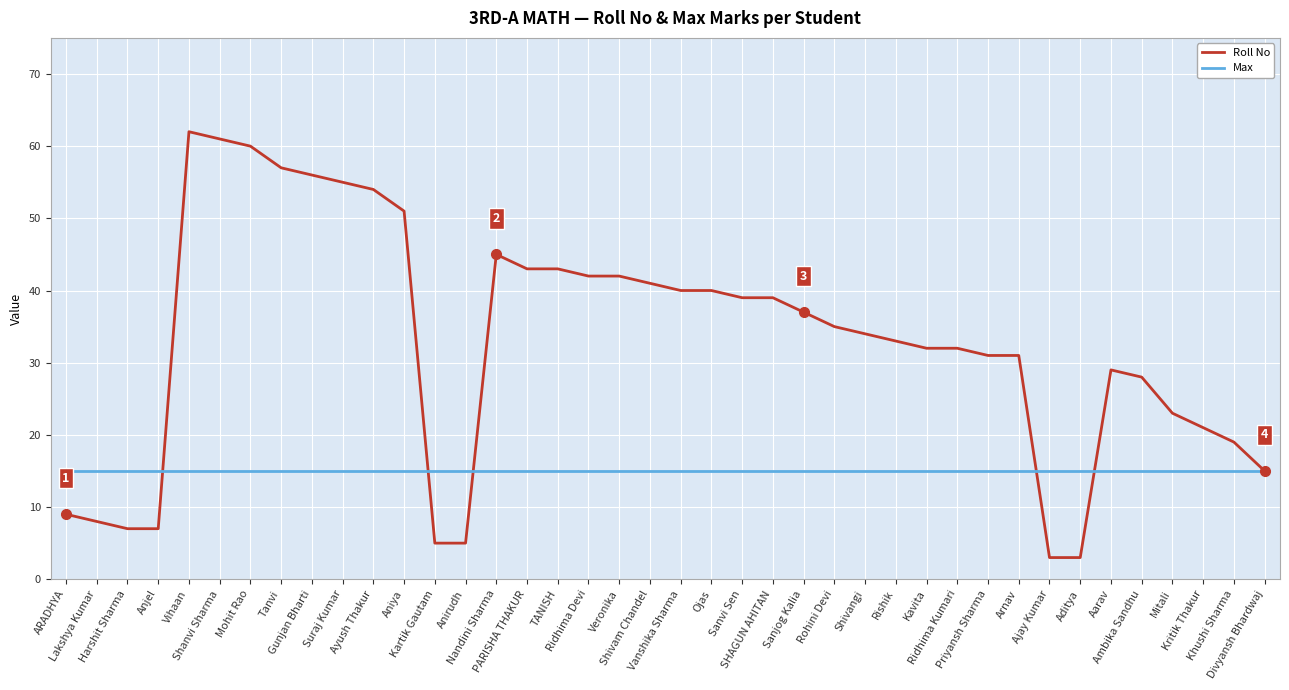

Which series changed the most between Lakshya Kumar and Ridhima Devi?

Roll No